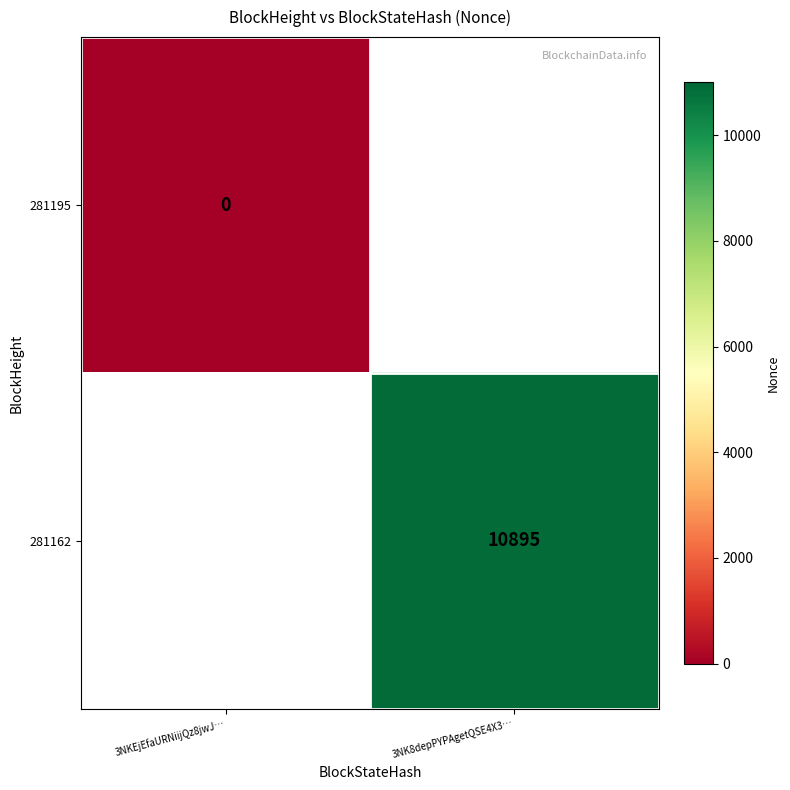

Is the value of 281162 at 3NK8depPYPAgetQSE4X3… greater than the value of 281195 at 3NKEjEfaURNiijQz8jwJ…?

Yes